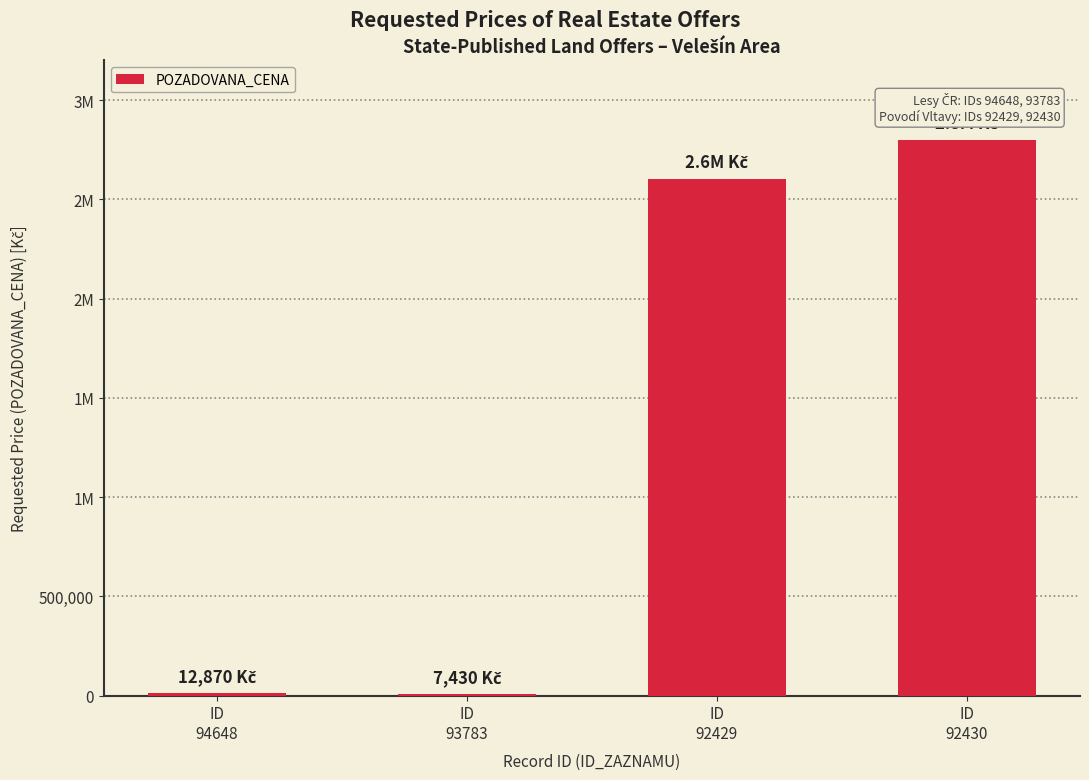

Reading left to right, what are all the values shown in this chart?

12870	7430	2600000	2800000